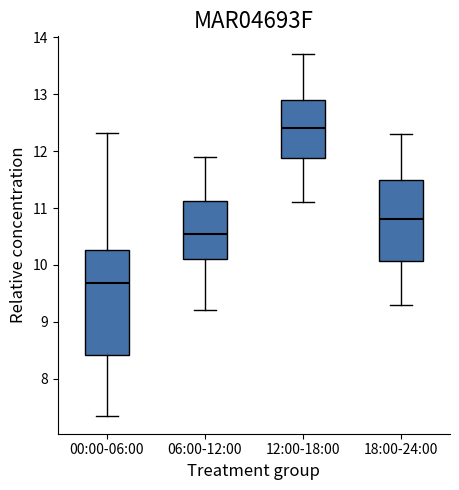

Which box's median line is the highest?

12:00-18:00